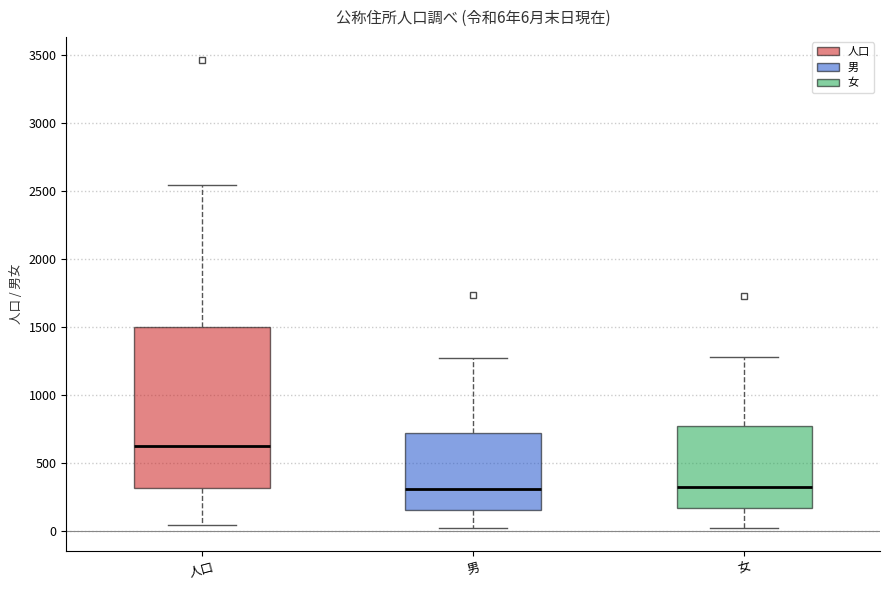

Which box's median line is the highest?

人口